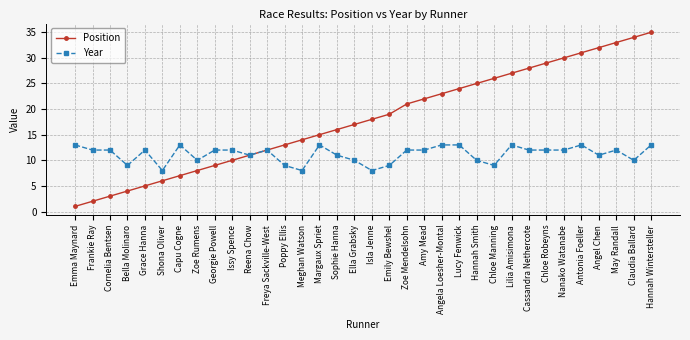

The Year series shows 19 at Chloe Robeyns. True or false?

False